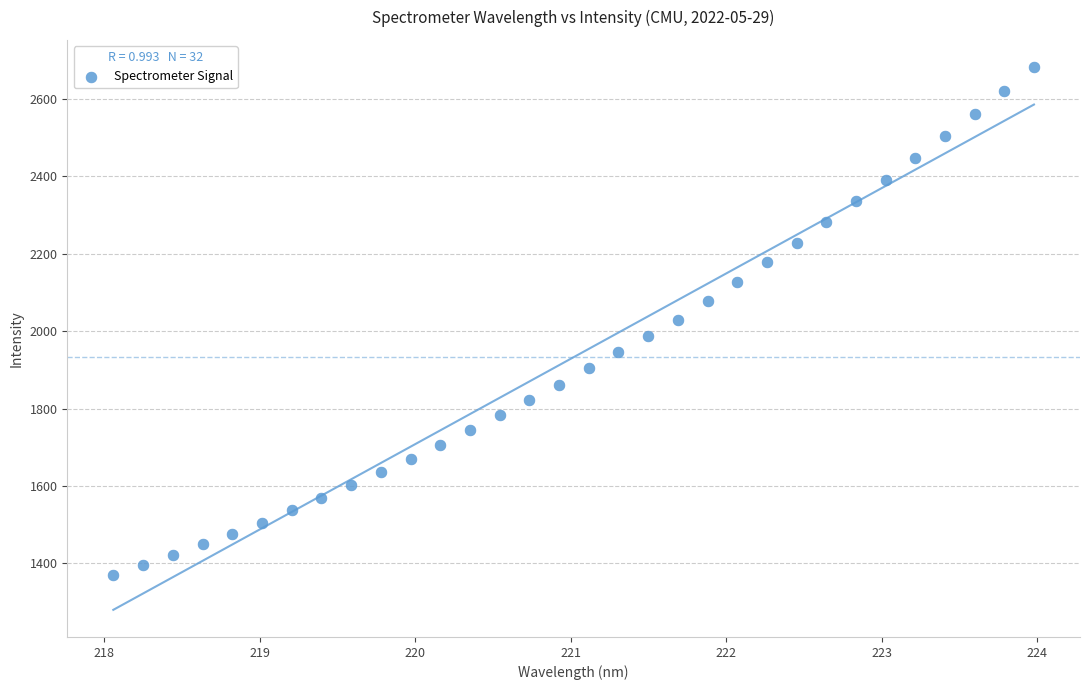

What is the range of X values (max minus min)?

5.9